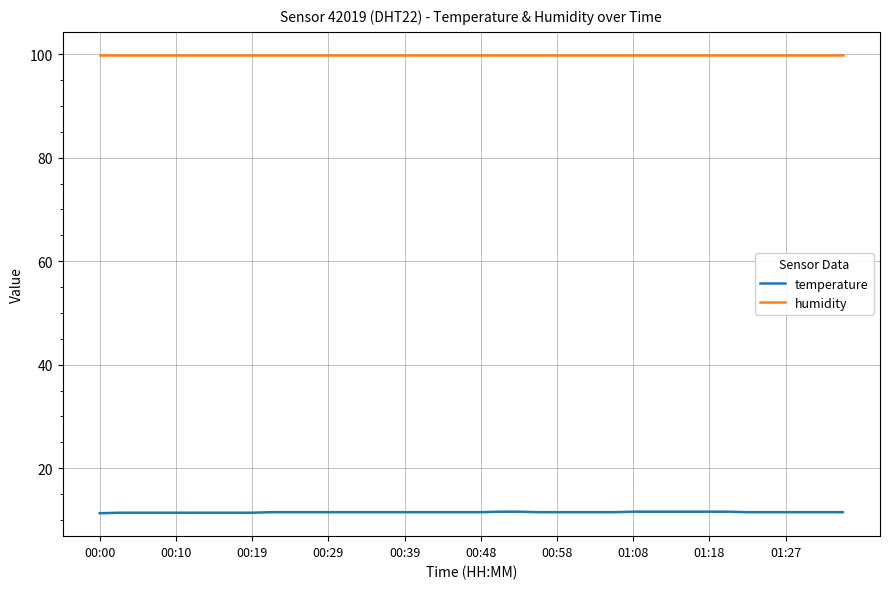

Rank the series by their maximum value, from lowest to highest.

temperature, humidity